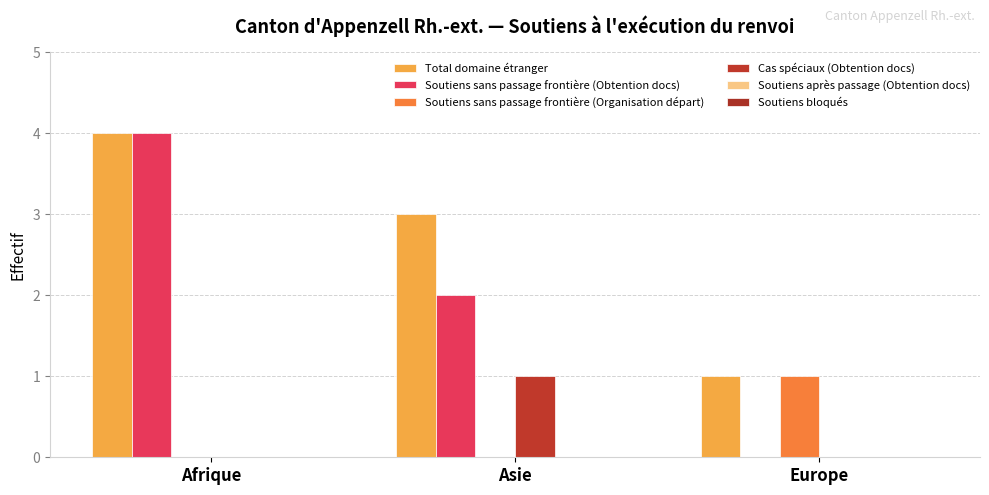

How many data points does each series have?

3